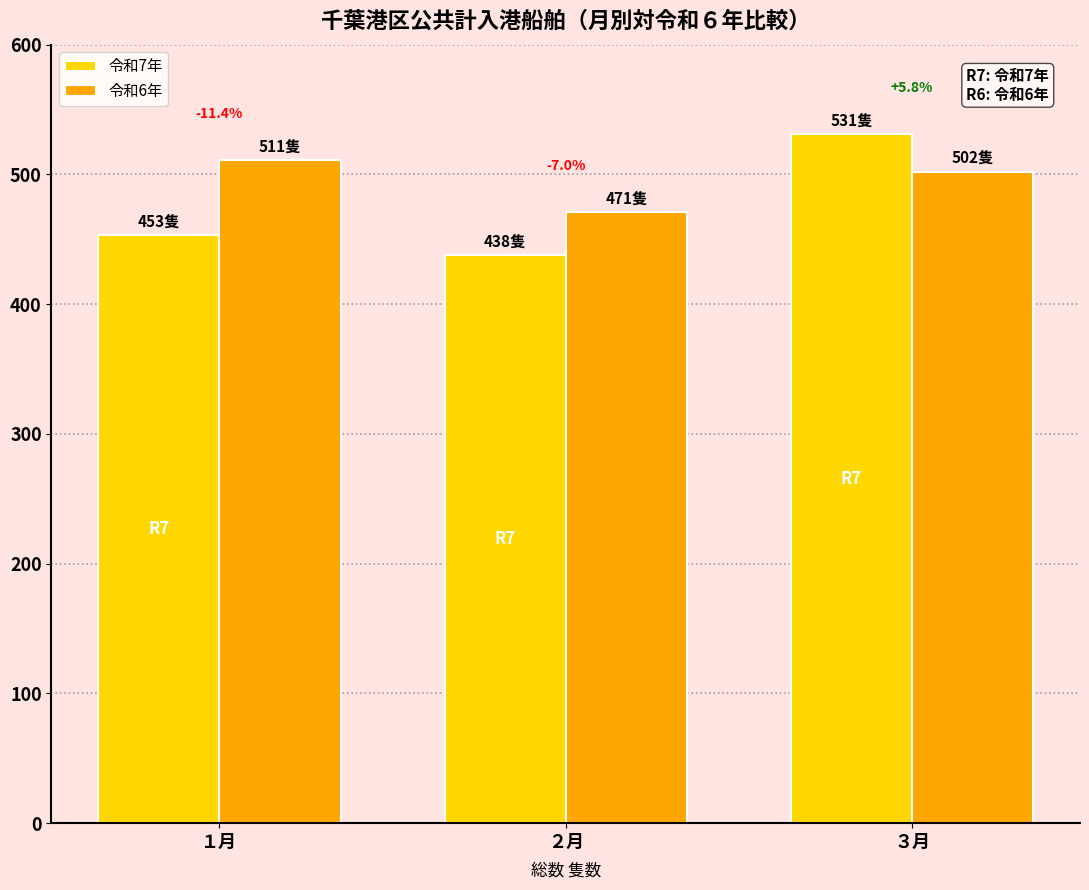

What are all the series names shown in the legend?

令和7年, 令和6年